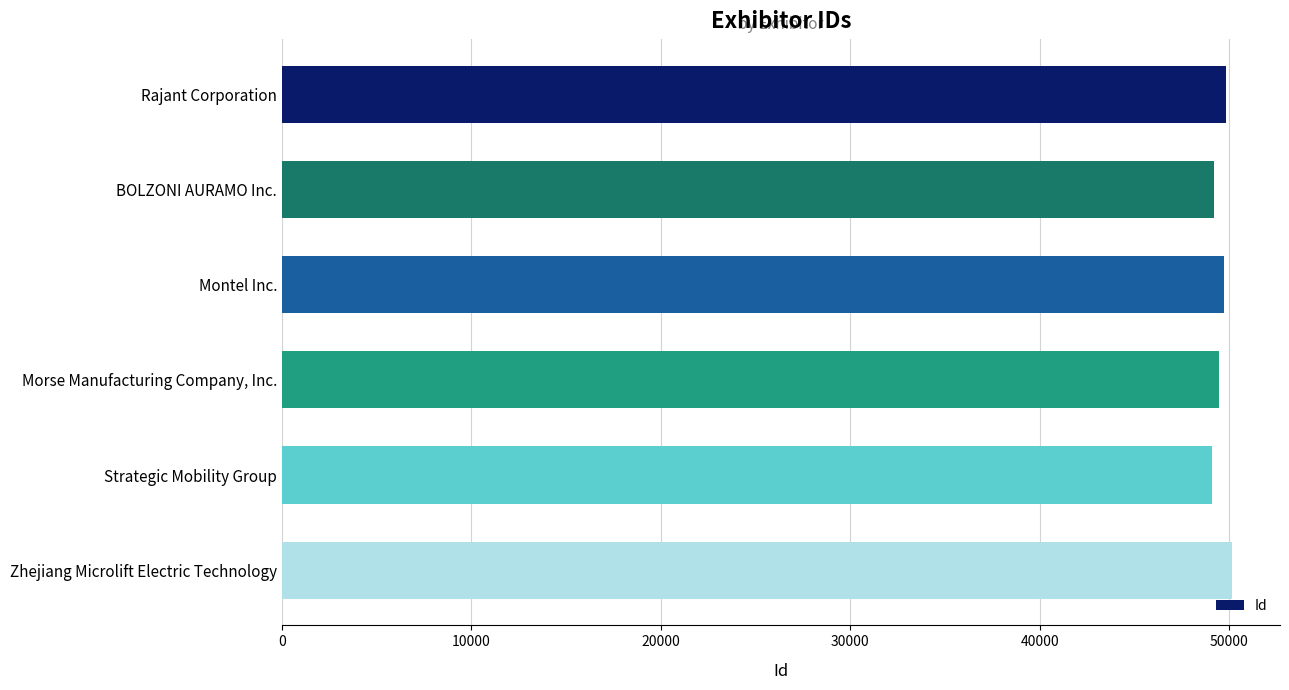

Rank the categories by value from lowest to highest.

Strategic Mobility Group, BOLZONI AURAMO Inc., Morse Manufacturing Company, Inc., Montel Inc., Rajant Corporation, Zhejiang Microlift Electric Technology